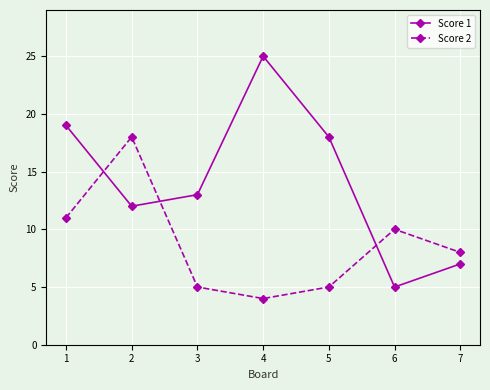

What are all the series names shown in the legend?

Score 1, Score 2